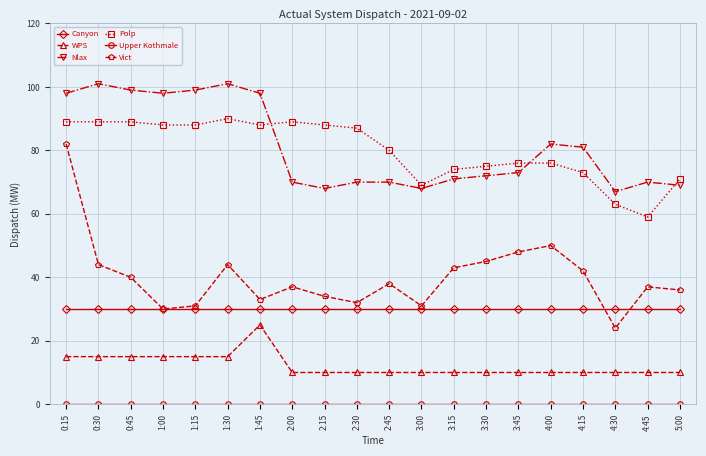

True or false: Polp has more than 0 interior local peaks.

True